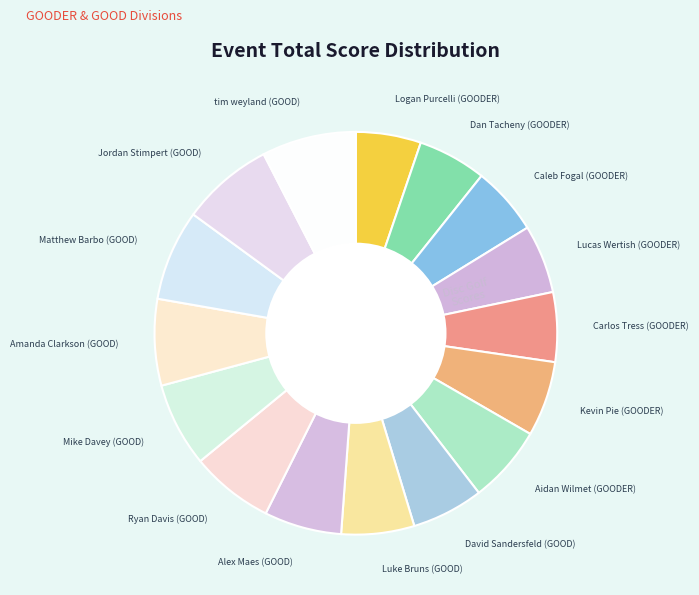

Is the sum of David Sandersfeld (GOOD) and Matthew Barbo (GOOD) greater than half?

No